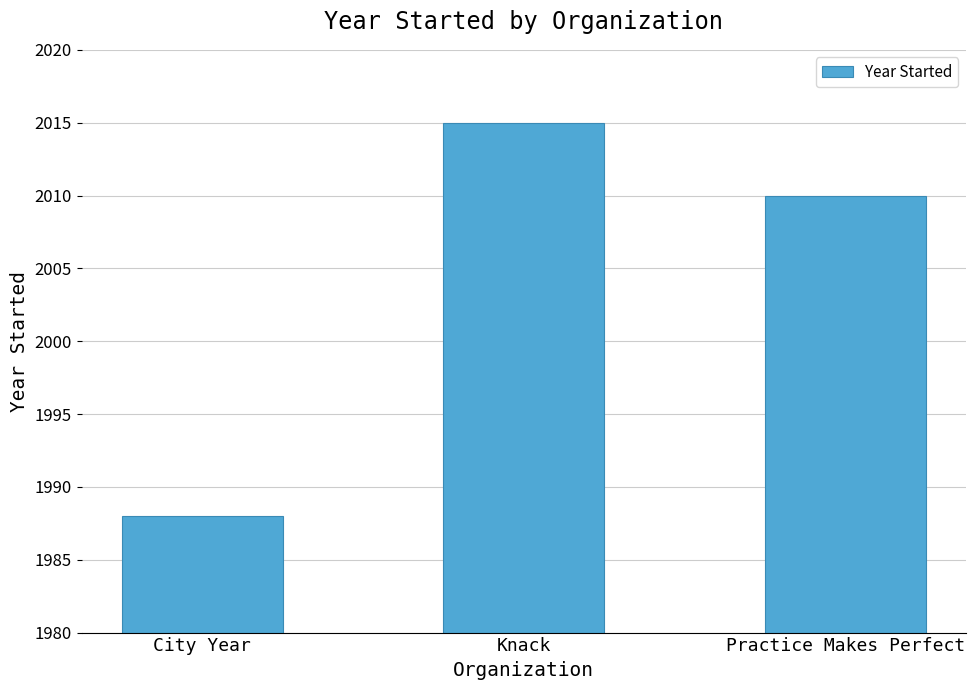

Does the chart contain any negative values?

No